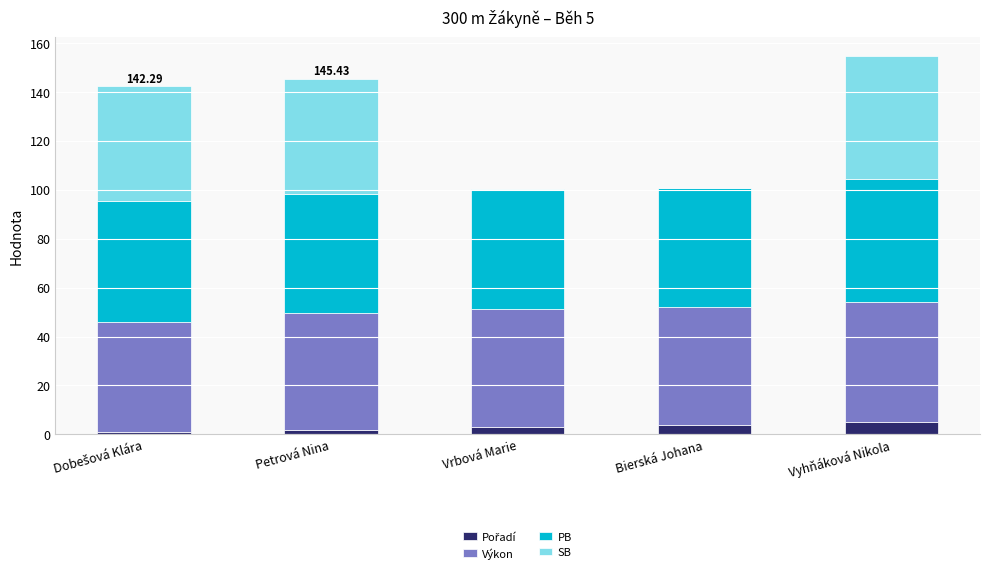

What is the total value across all series at Bierská Johana?

100.8